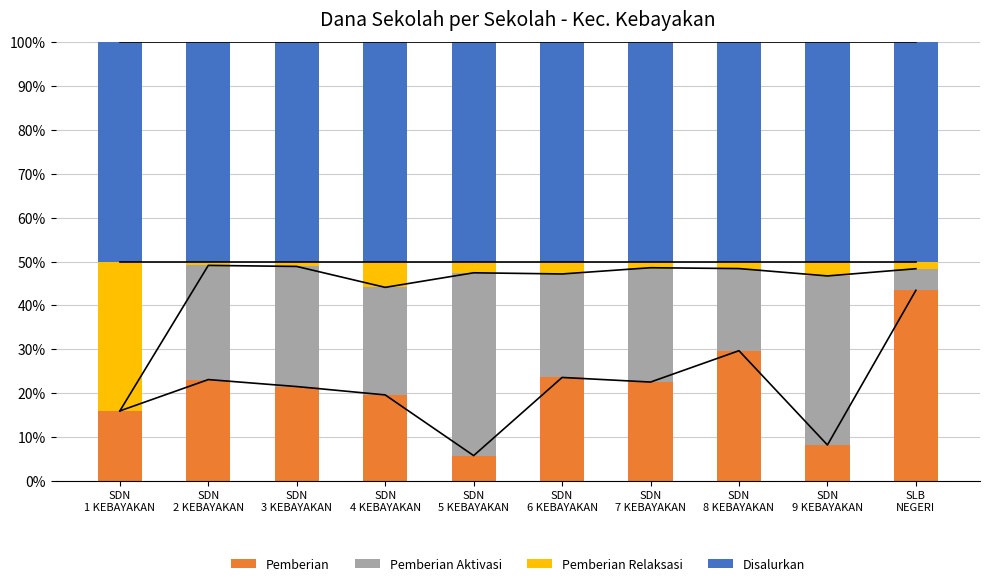

True or false: Pemberian Aktivasi has a value of 0.0 at SDN
1 KEBAYAKAN.

True